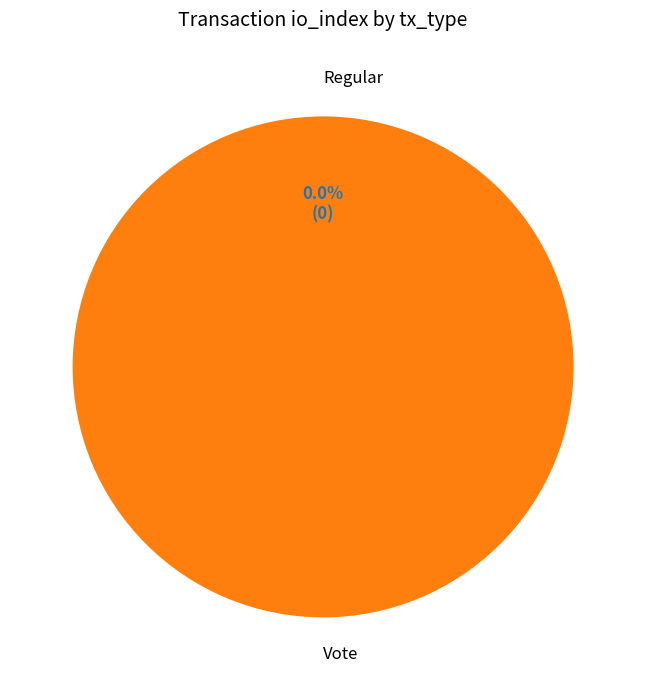

Combined, do Regular and Vote account for over 50%?

Yes